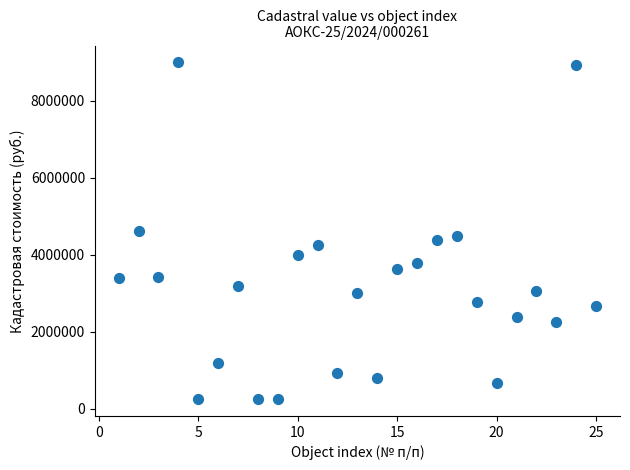

What is the range of X values (max minus min)?

24.0